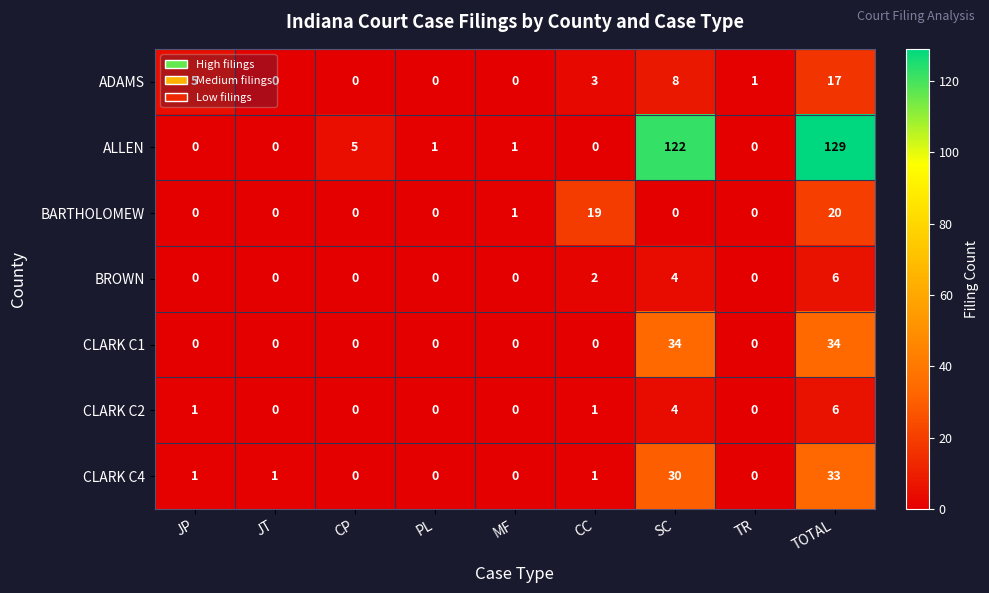

Which category has the highest value across all series?

TOTAL